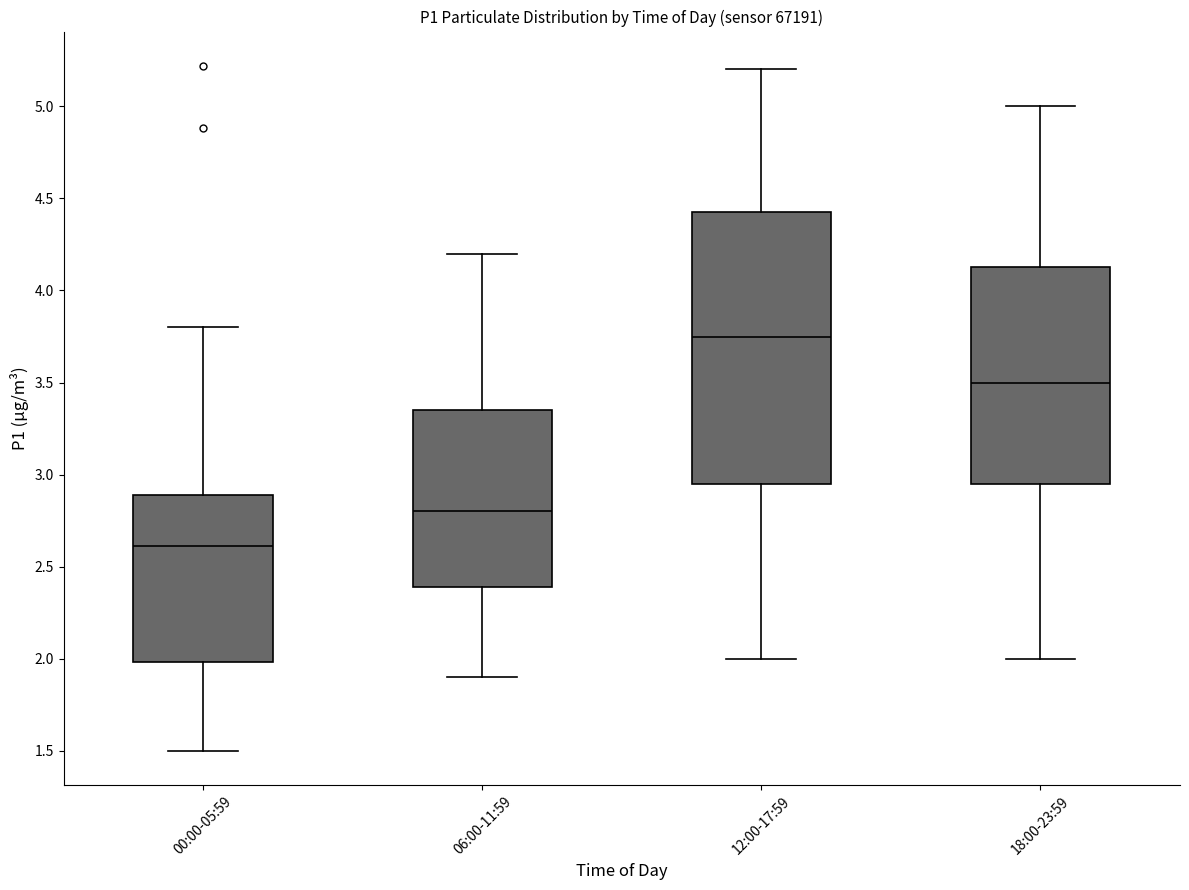

Which box's median line is the highest?

12:00-17:59